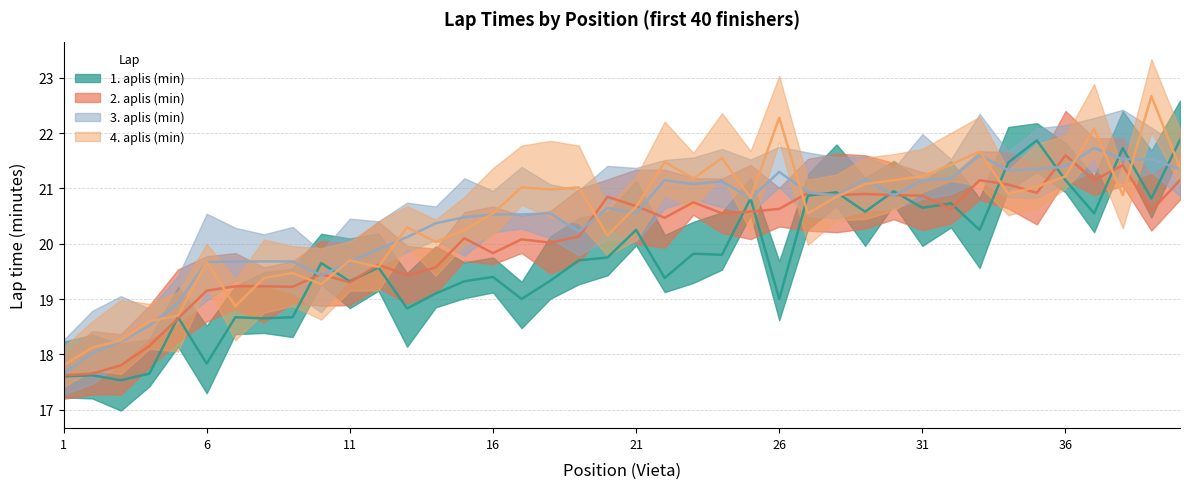

Count the number of data series in this chart.

4